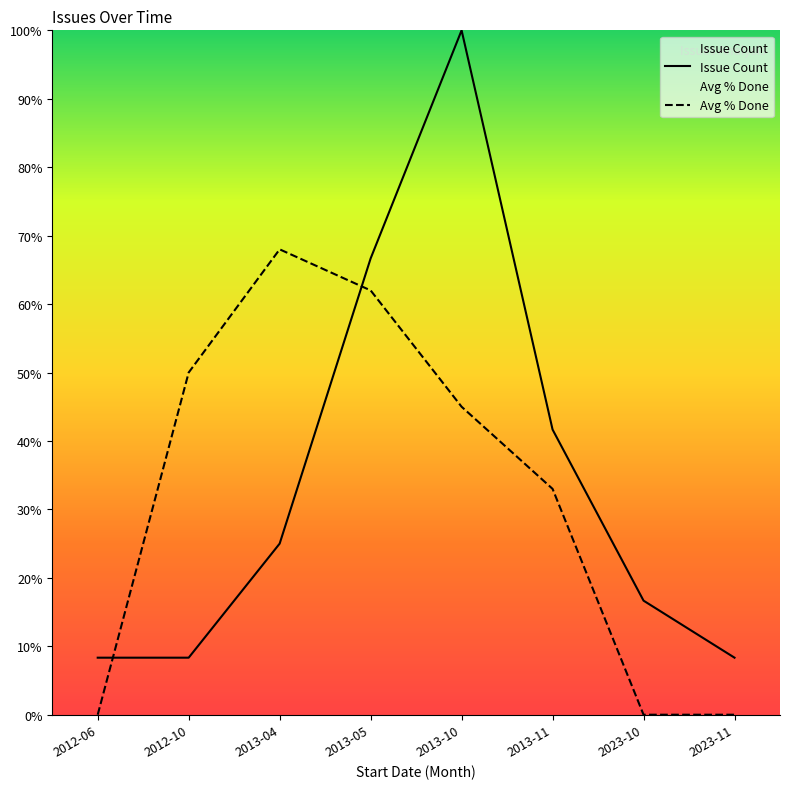

True or false: Issue Count and Avg % Done intersect in this chart.

True